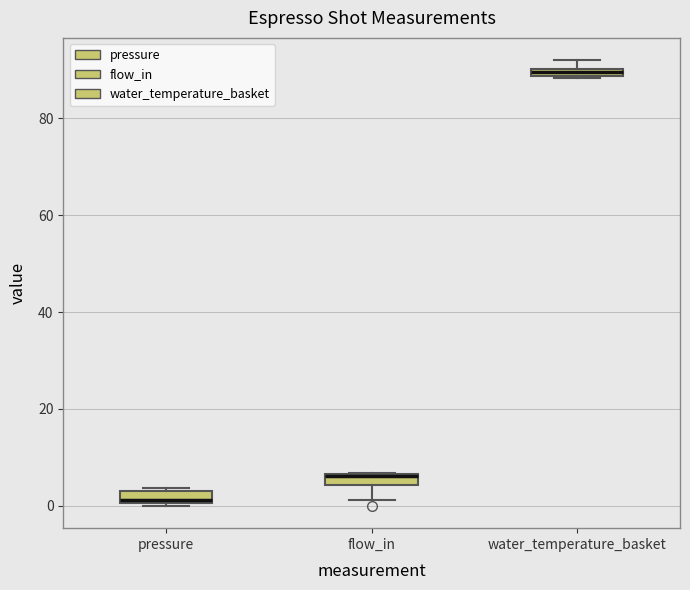

Where does the lower whisker of the box for flow_in end on the y-axis? The values are not printed on the chart, so give them approximately, as read against the axis.

2